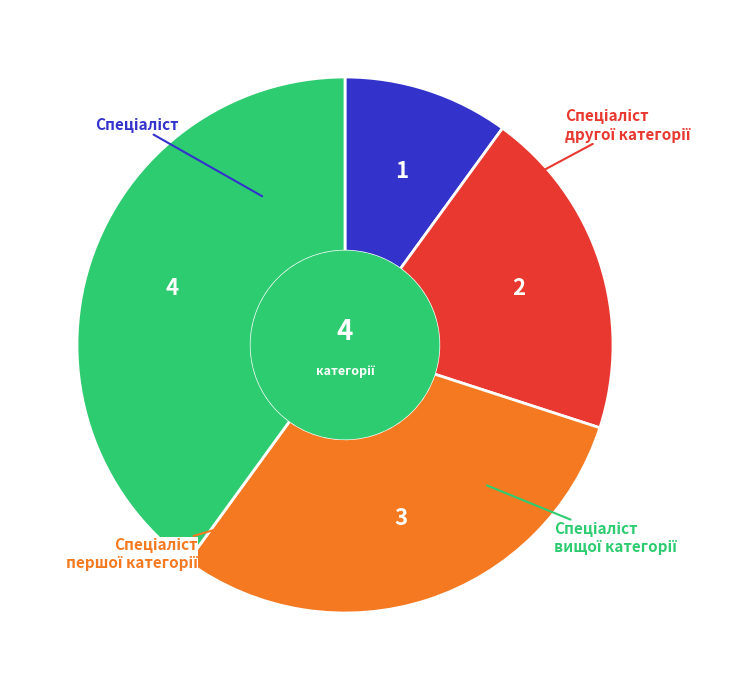

Does any single category account for the majority?

No